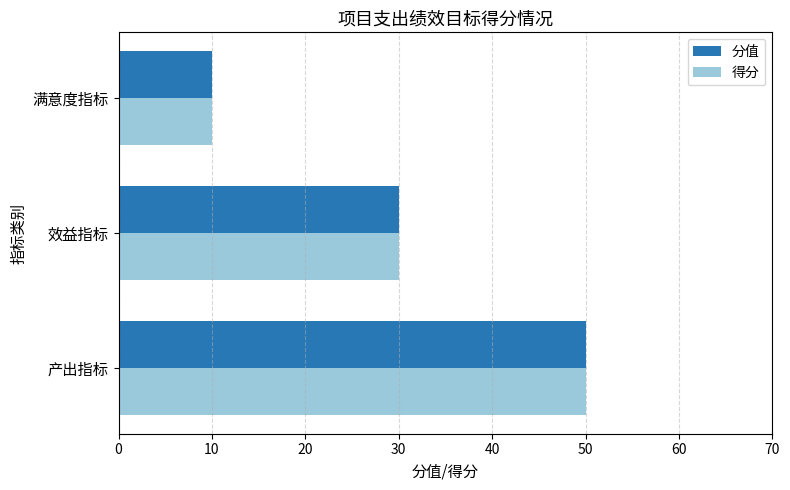

Count the number of categories in the chart.

3